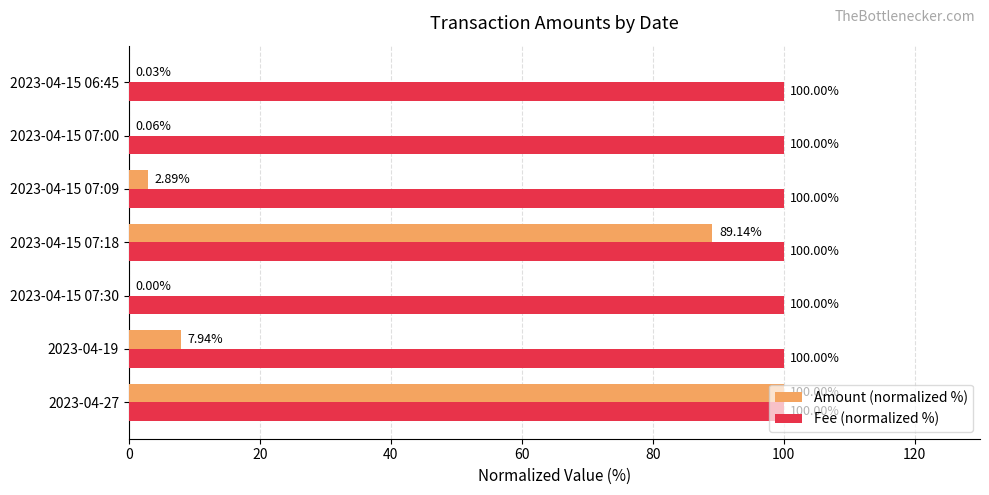

What is the sum of the Amount (normalized %) values at 2023-04-15 07:30 and 2023-04-27?

100.0